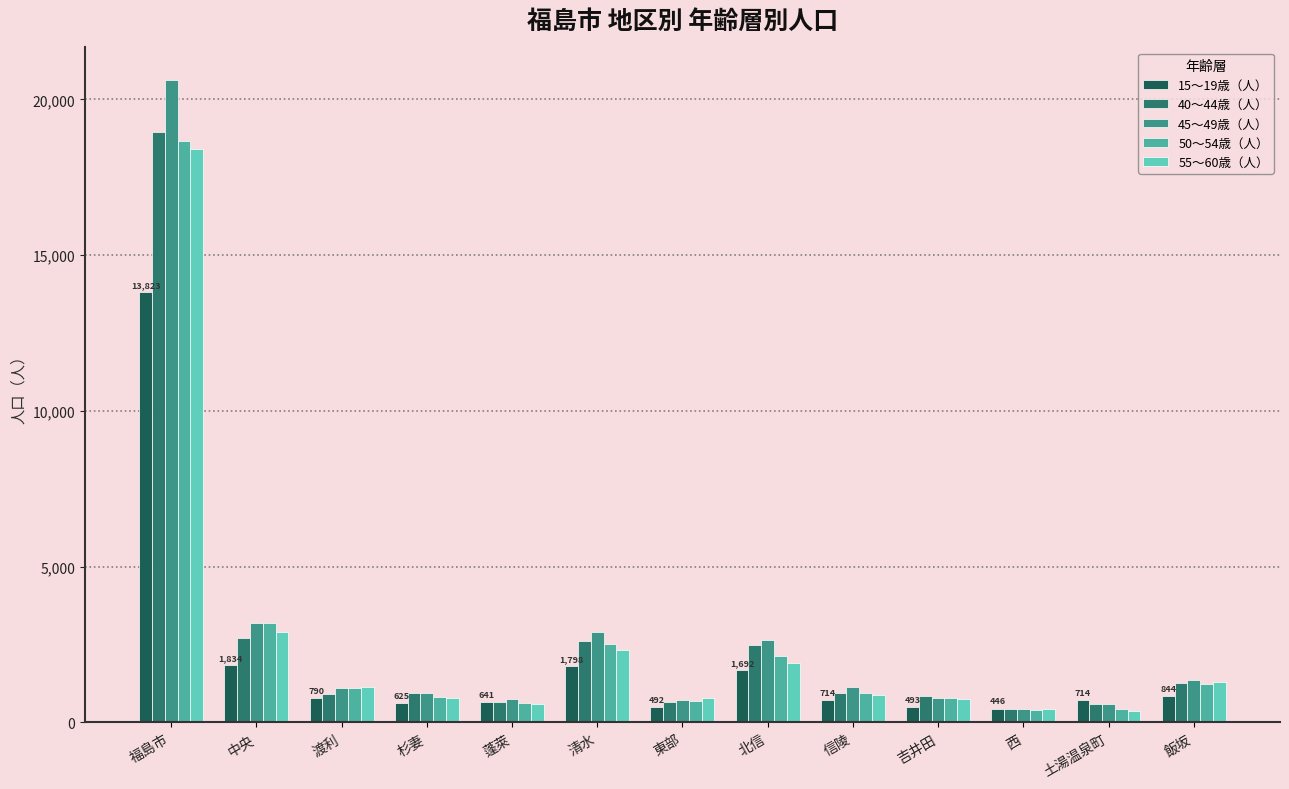

What is the value of the 55～60歳（人） bar at the 12th from the left?

374